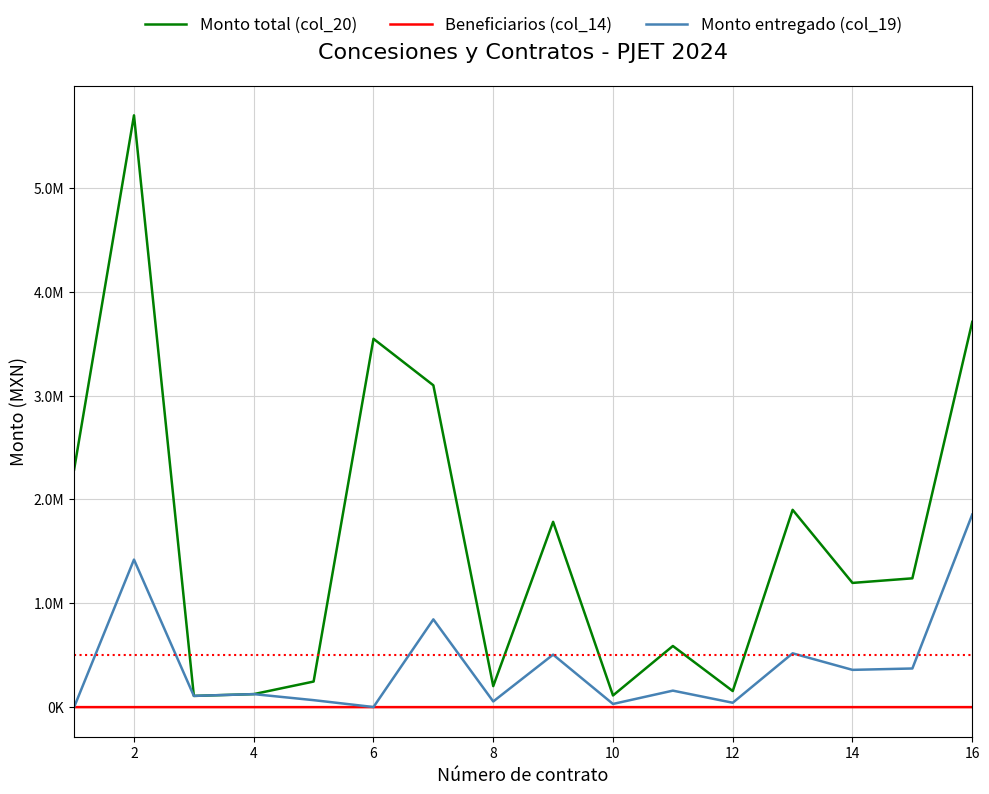

True or false: Monto entregado (col_19) and Monto total (col_20) intersect in this chart.

False